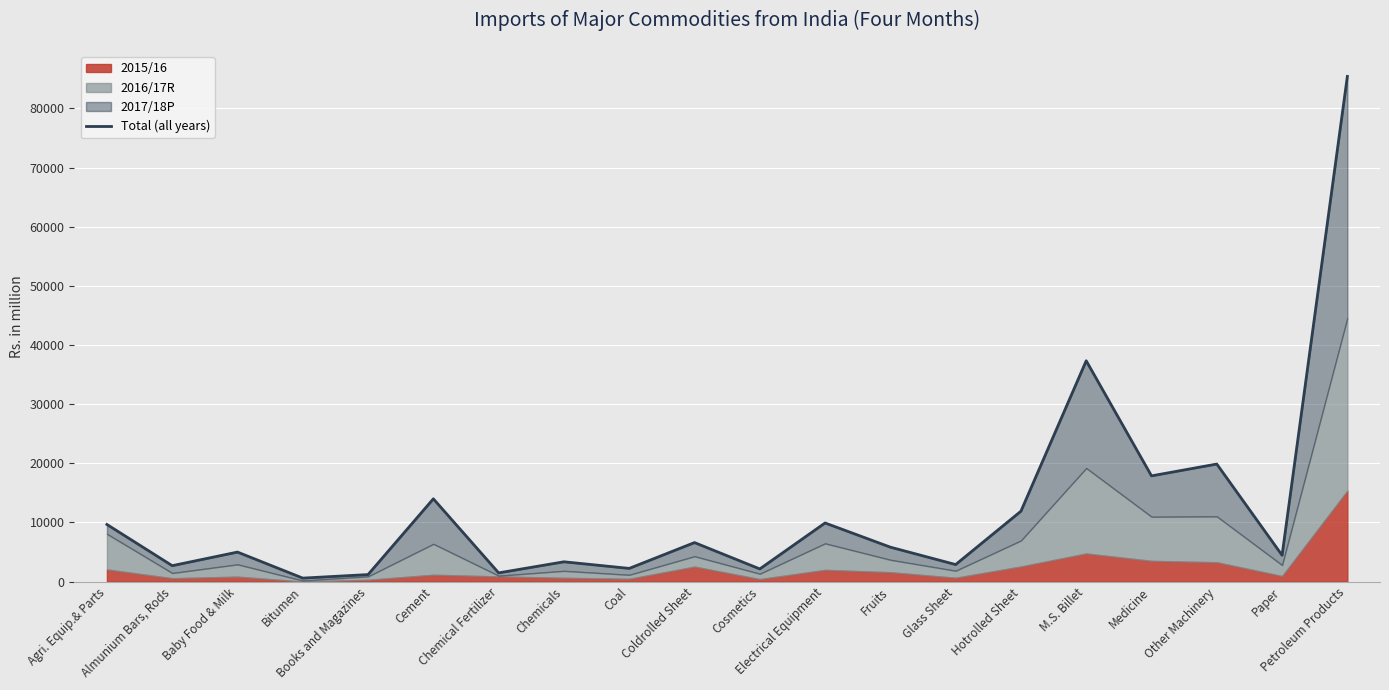

How many lines are shown in the chart?

1